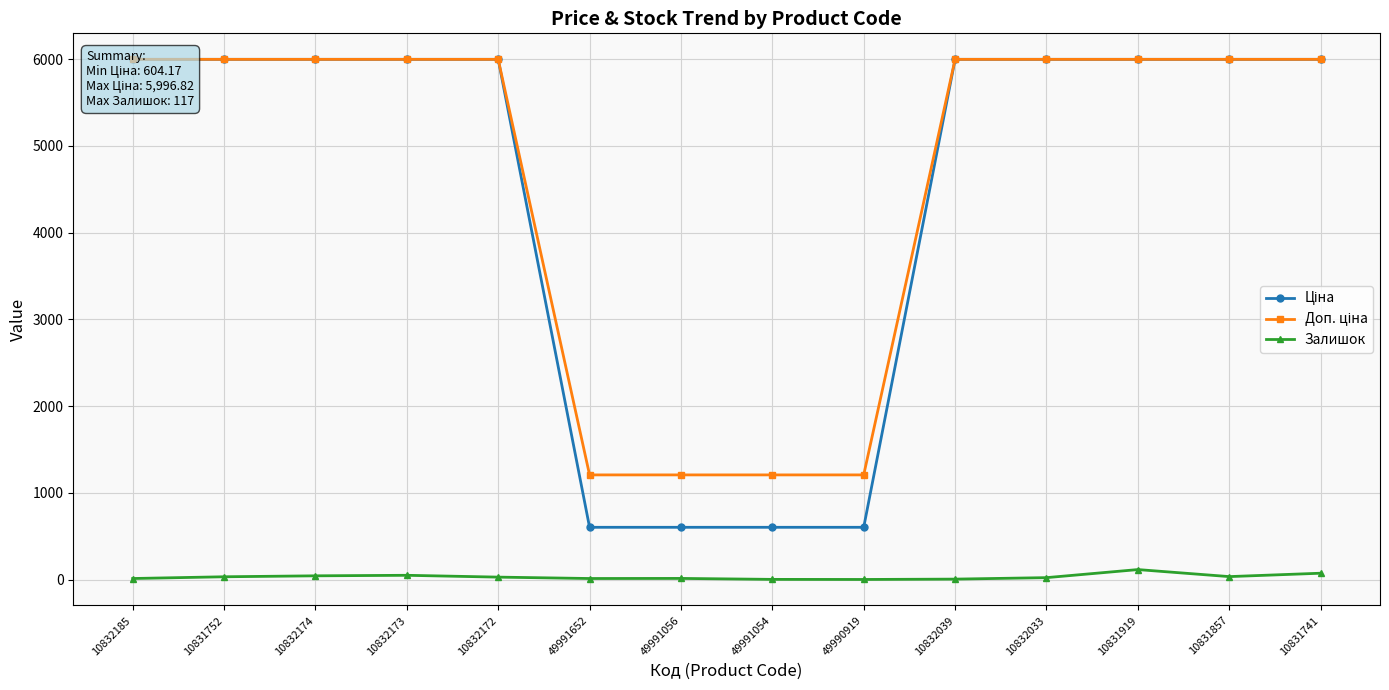

How many lines are shown in the chart?

3